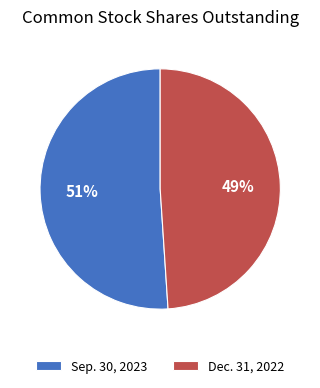

Combined, do Dec. 31, 2022 and Sep. 30, 2023 account for over 50%?

Yes